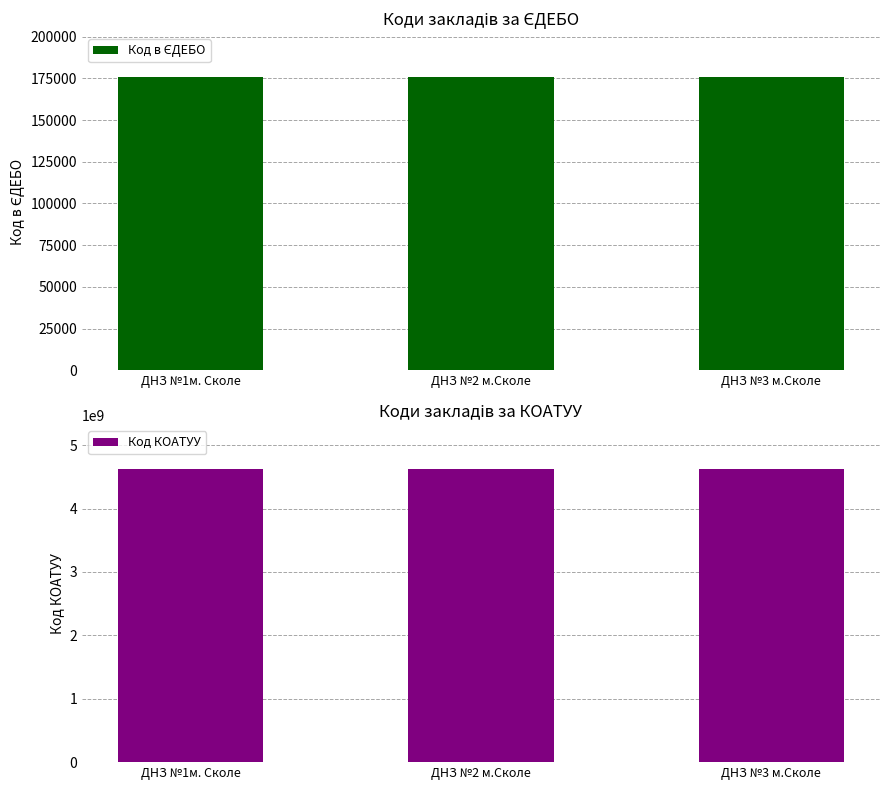

Is it true that Код КОАТУУ equals 2193591660 at ДНЗ №3 м.Сколе?

False